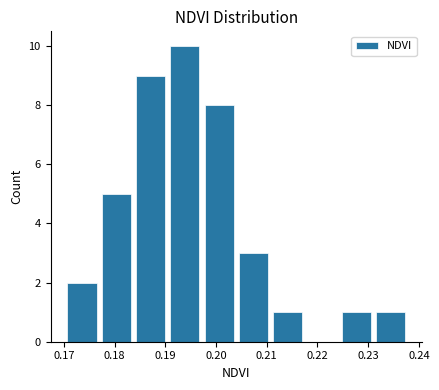

What is the height of the bar covering 0.190 to 0.197 on the x-axis? Neither the bar edges nor the heights are printed on the chart, so give them approximately, as read against the axes.

10